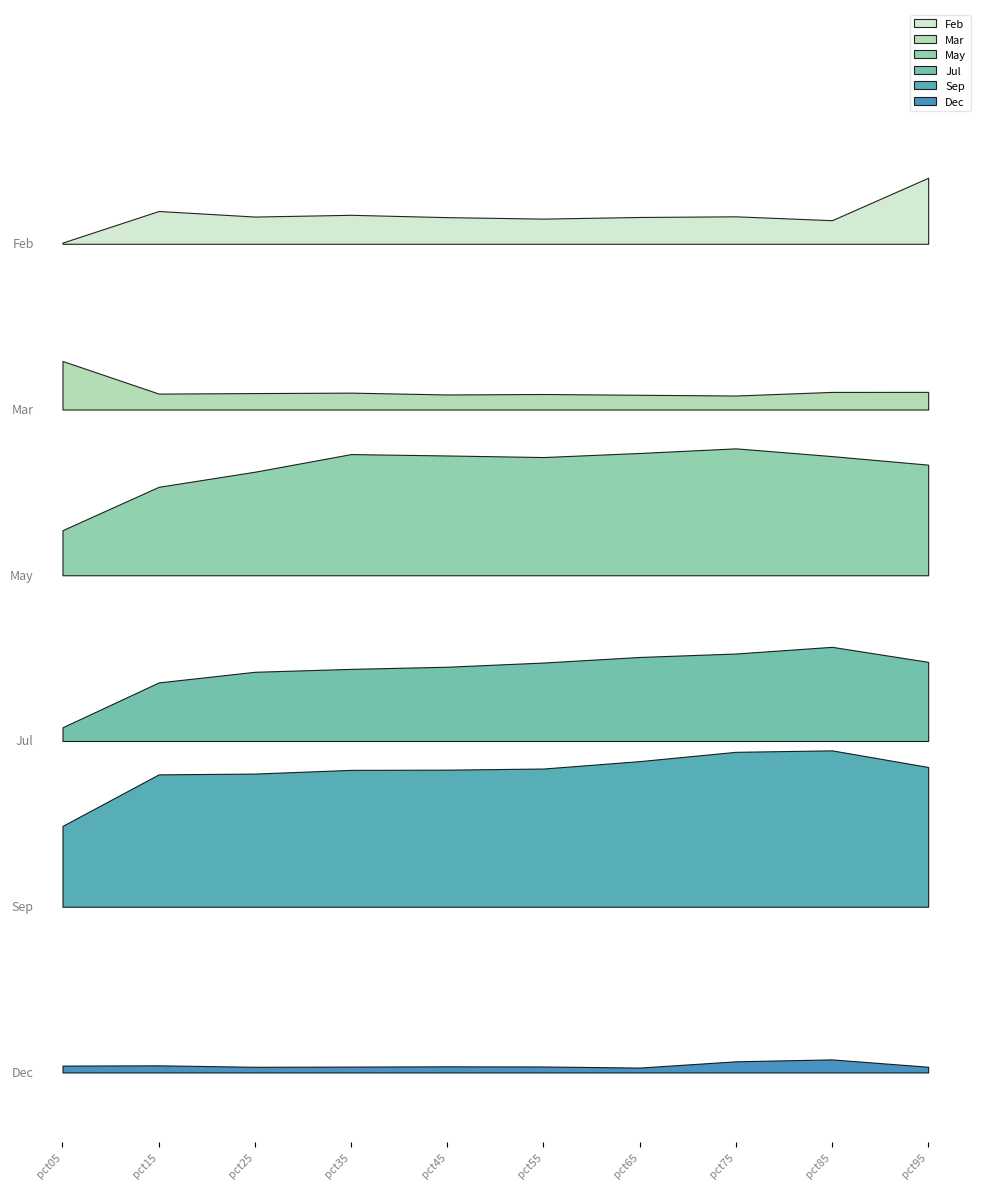

Reading left to right, what are all the values shown in this chart?

Feb: pct05=0.0	pct15=0.2	pct25=0.2	pct35=0.2	pct45=0.2	pct55=0.2	pct65=0.2	pct75=0.2	pct85=0.2	pct95=0.5
Mar: pct05=0.4	pct15=0.1	pct25=0.1	pct35=0.1	pct45=0.1	pct55=0.1	pct65=0.1	pct75=0.1	pct85=0.1	pct95=0.1
May: pct05=0.3	pct15=0.6	pct25=0.7	pct35=0.9	pct45=0.9	pct55=0.9	pct65=0.9	pct75=0.9	pct85=0.9	pct95=0.8
Jul: pct05=0.1	pct15=0.4	pct25=0.5	pct35=0.5	pct45=0.5	pct55=0.6	pct65=0.6	pct75=0.6	pct85=0.7	pct95=0.6
Sep: pct05=0.6	pct15=1.0	pct25=1.0	pct35=1.0	pct45=1.0	pct55=1.0	pct65=1.1	pct75=1.1	pct85=1.1	pct95=1.0
Dec: pct05=0.0	pct15=0.1	pct25=0.0	pct35=0.0	pct45=0.0	pct55=0.0	pct65=0.0	pct75=0.1	pct85=0.1	pct95=0.0